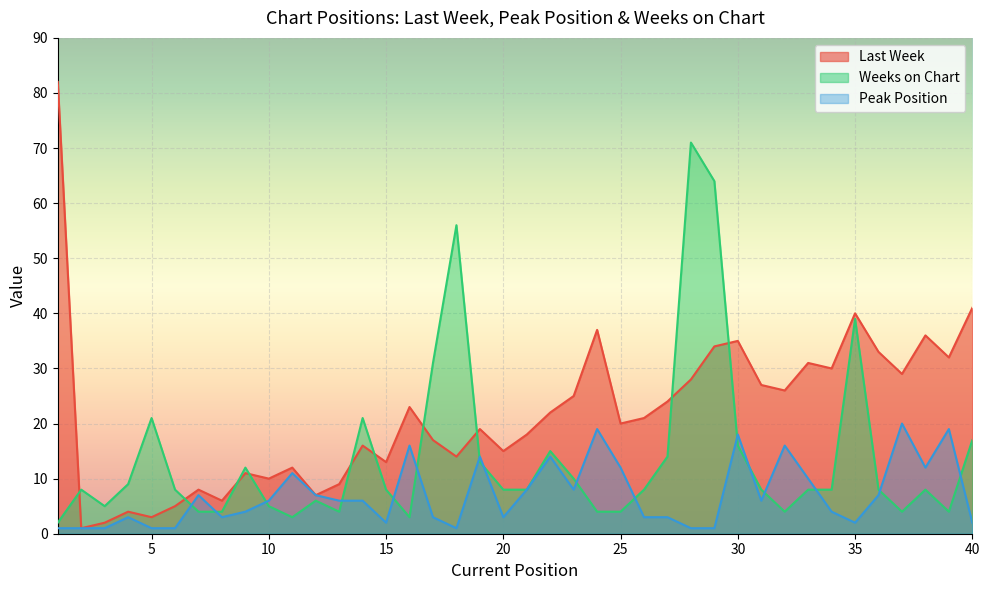

At which category does Last Week reach its first local valley?

2